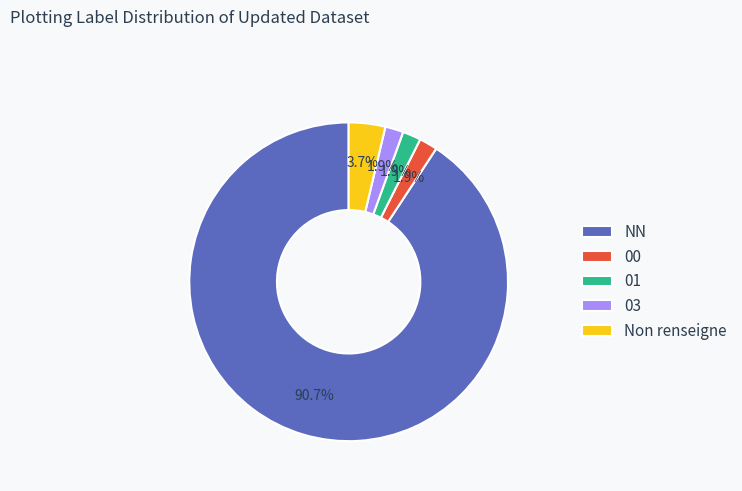

Count the number of slices in the pie.

5